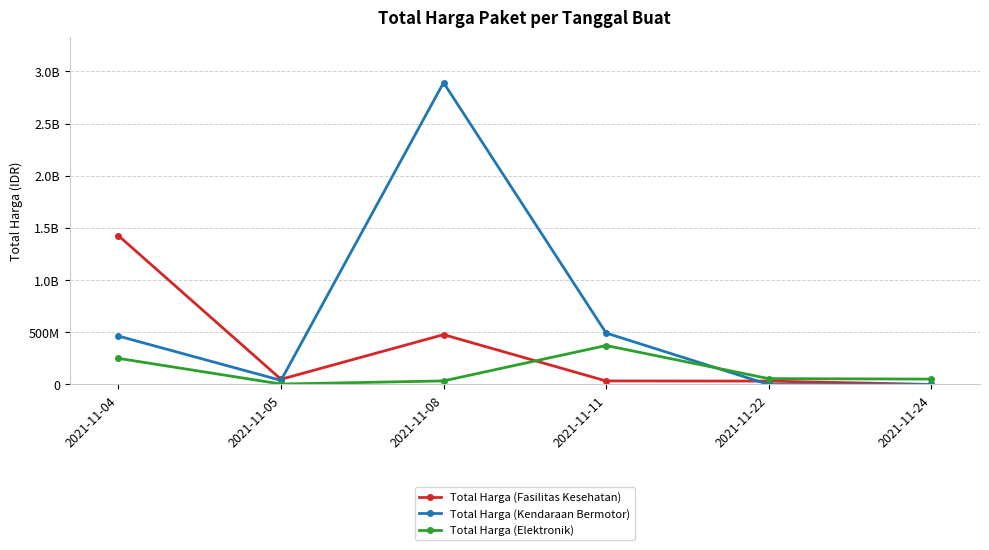

The value of Total Harga (Kendaraan Bermotor) at 2021-11-24 is 1801647283. True or false?

False